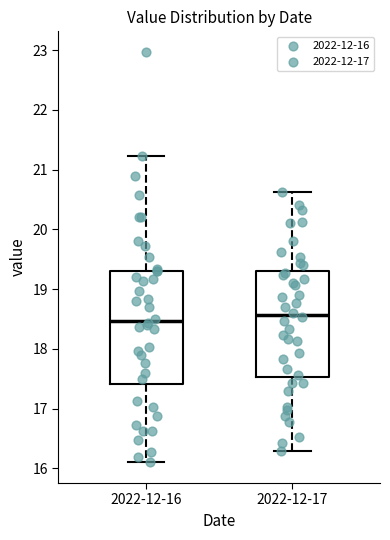

Comparing the boxes themselves (not the whiskers), which one is the tallest?

2022-12-16